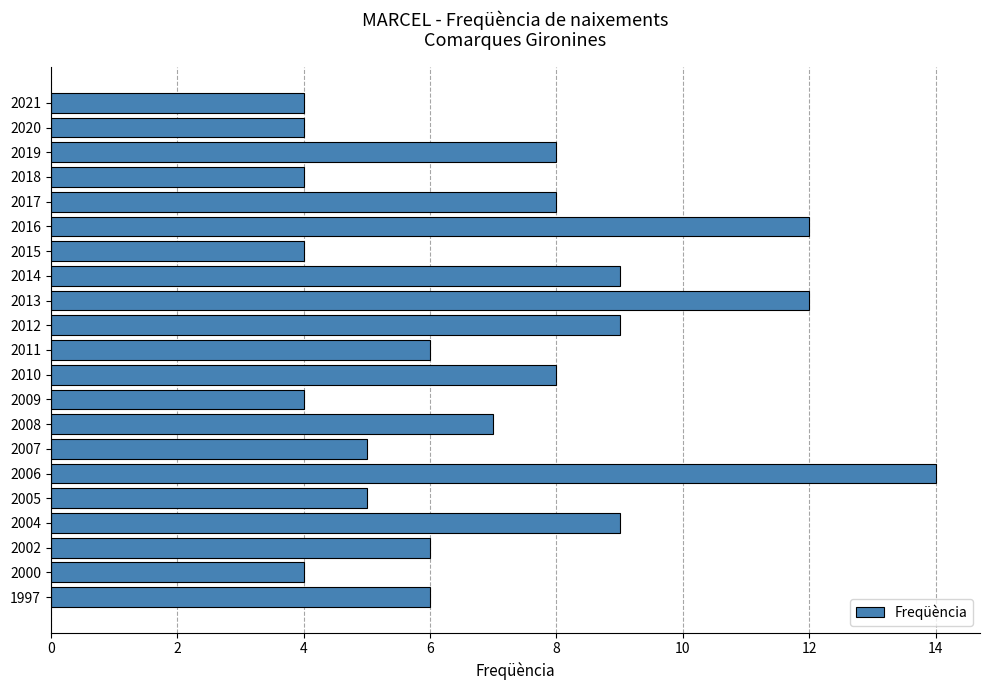

What is the change in value from 2016 to 2009?

-8